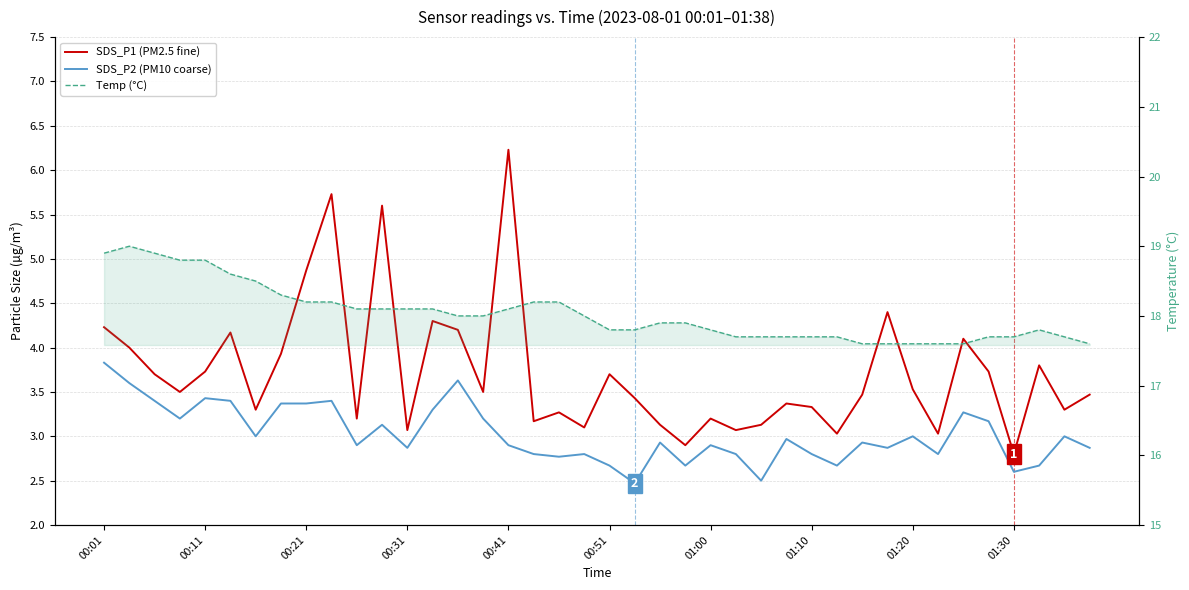

Where does the SDS_P1 (PM2.5 fine) series first go above 3?

00:01